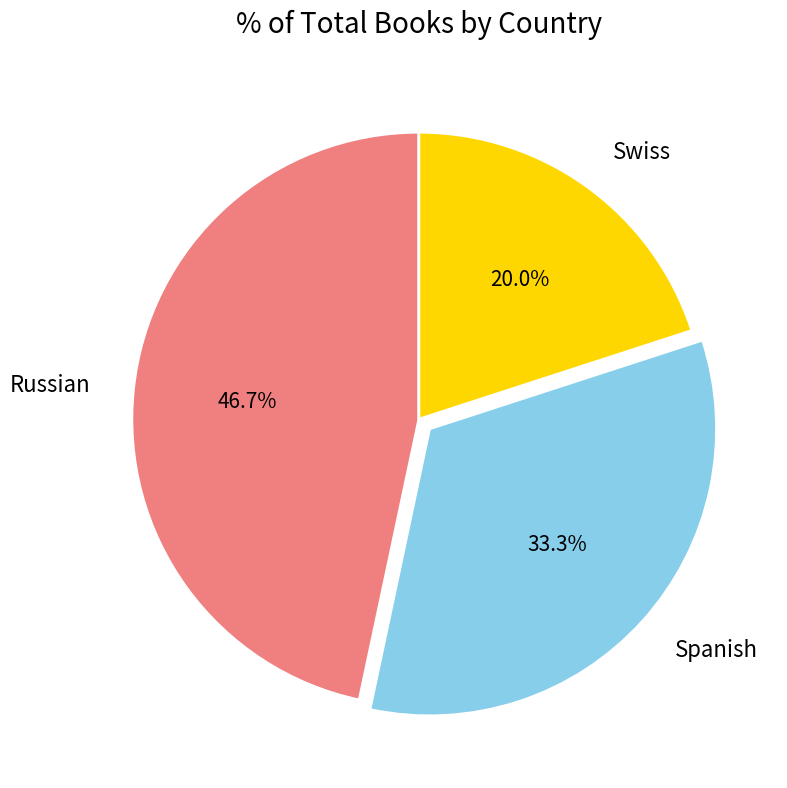

Rank the categories by value from highest to lowest.

Russian, Spanish, Swiss